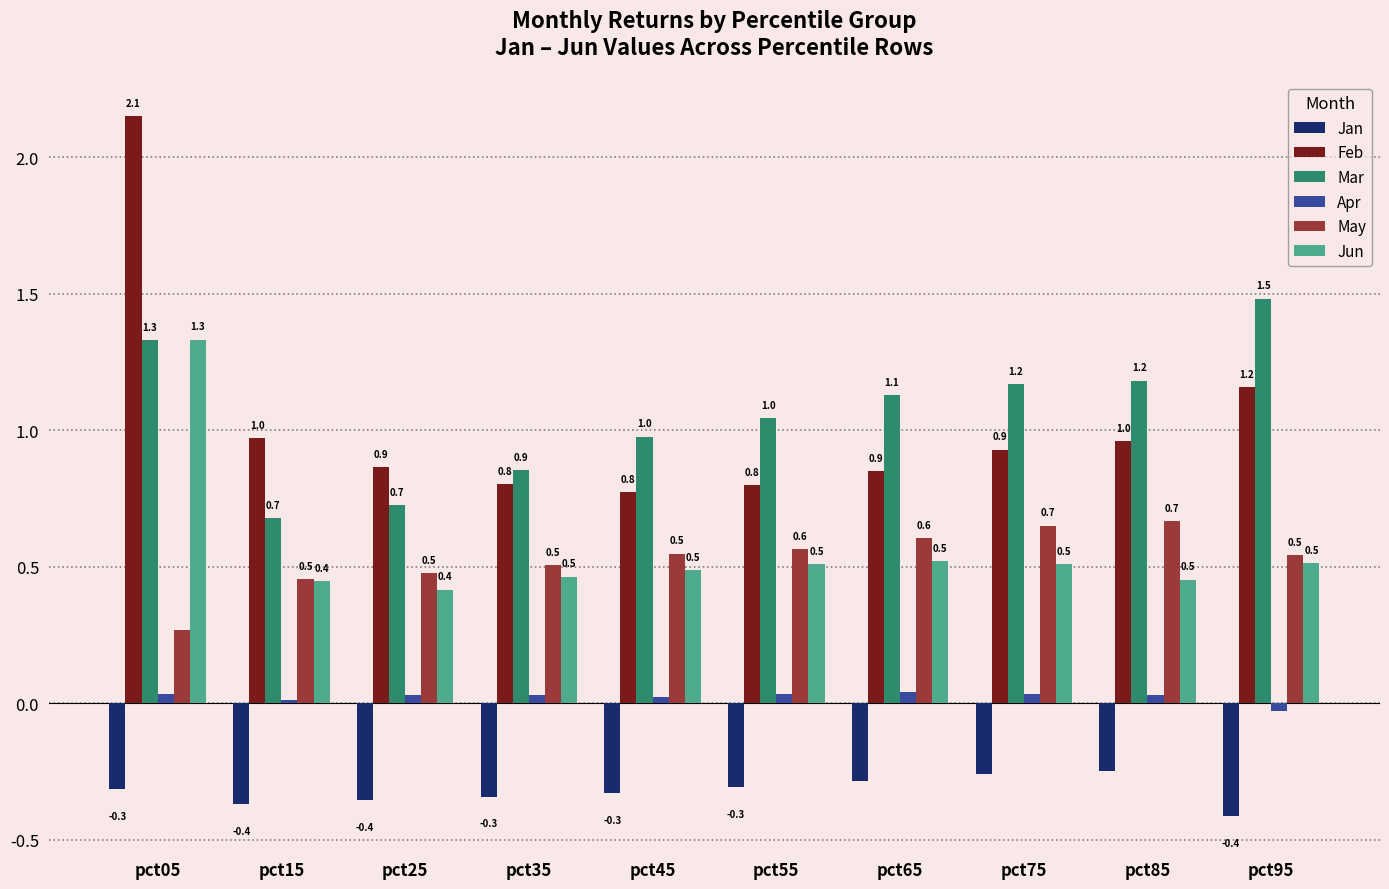

How many Jun values are between 0 and 1?

9